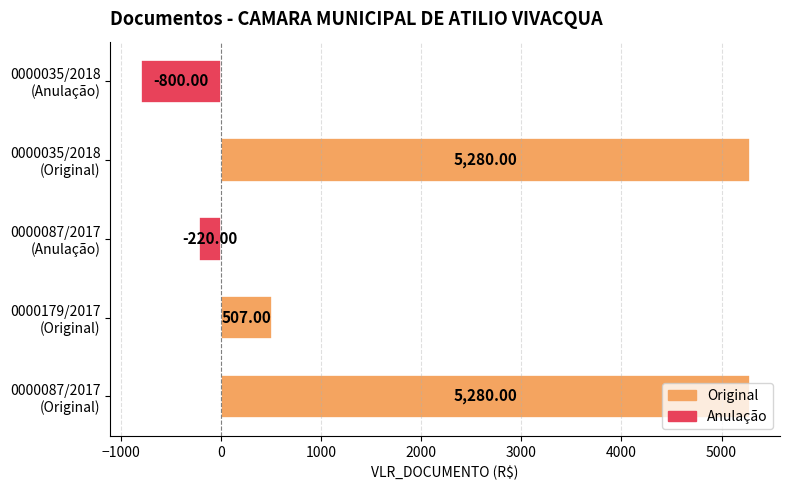

What is the difference between the second highest and minimum values?

6080